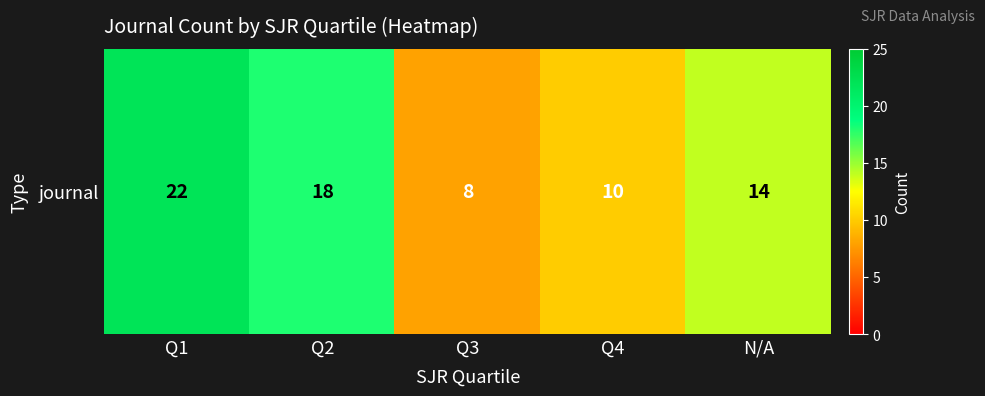

What is the maximum value shown in the chart?

22